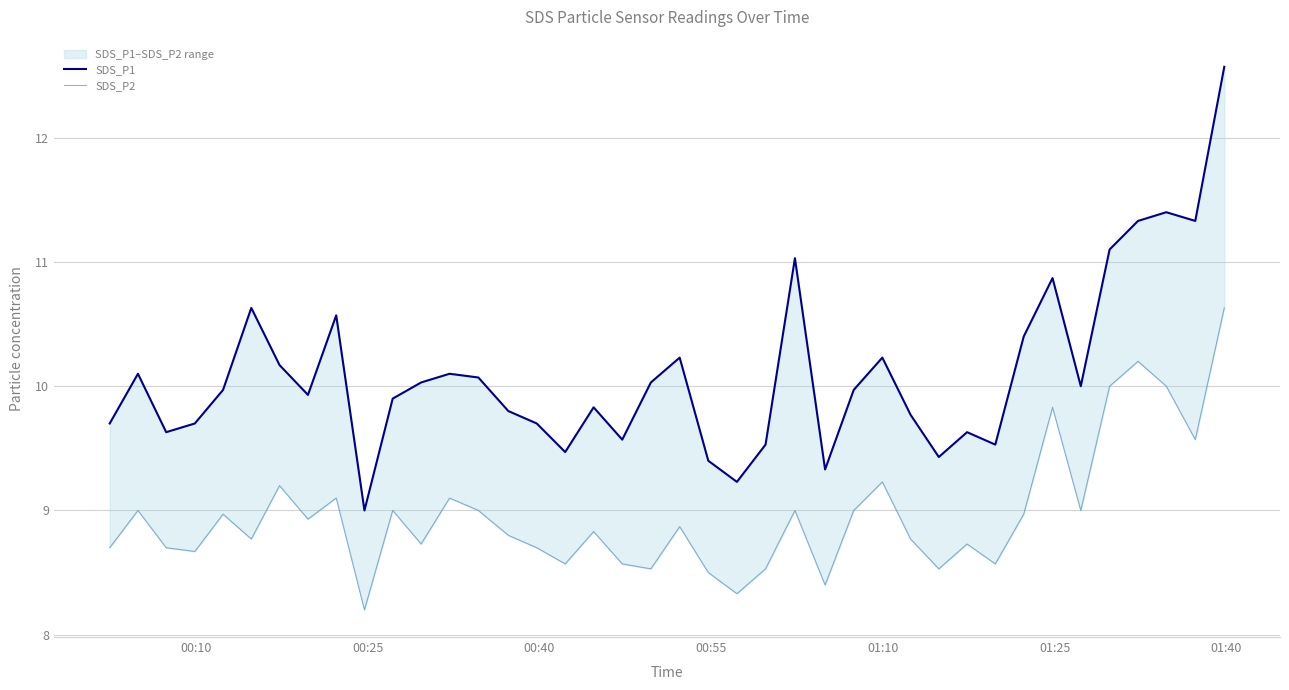

True or false: SDS_P1 and SDS_P2 intersect in this chart.

False